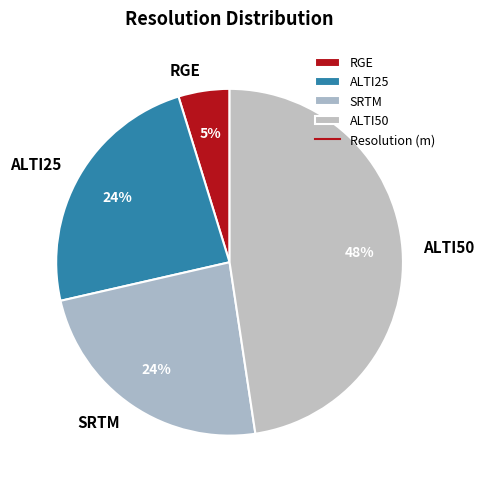

Which category has the biggest portion of the pie?

ALTI50